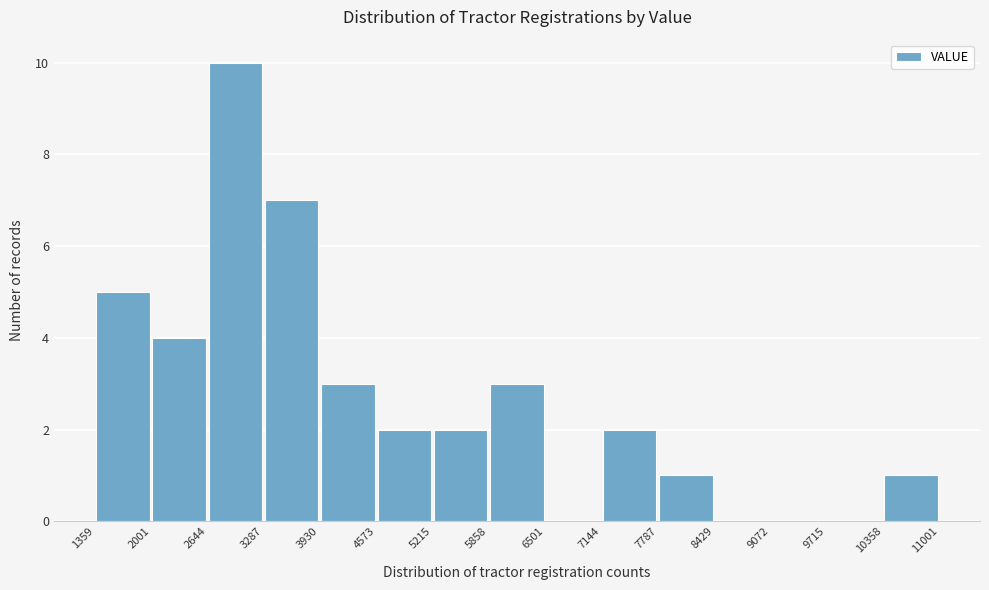

Reading left to right, transcribe this chart: for each bar, give the range it covers on the x-axis and its height. The values are not printed on the chart, so give them approximately, as read against the axis.

1359 to 2001: 5
2001 to 2644: 4
2644 to 3287: 10
3287 to 3930: 7
3930 to 4573: 3
4573 to 5215: 2
5215 to 5858: 2
5858 to 6501: 3
6501 to 7144: 0
7144 to 7787: 2
7787 to 8429: 1
8429 to 9072: 0
9072 to 9715: 0
9715 to 10358: 0
10358 to 11001: 1